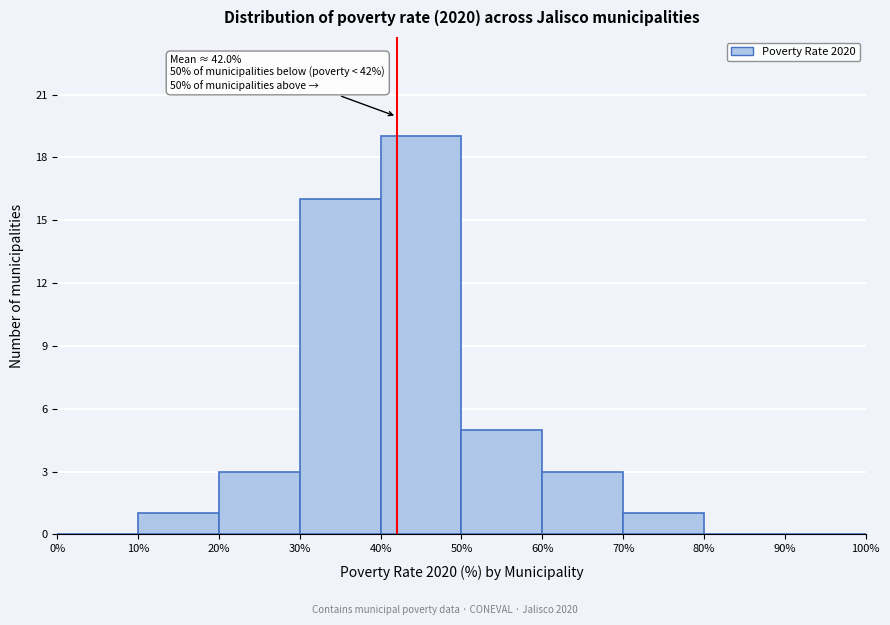

Which range on the x-axis has the tallest bar?

40% to 50%